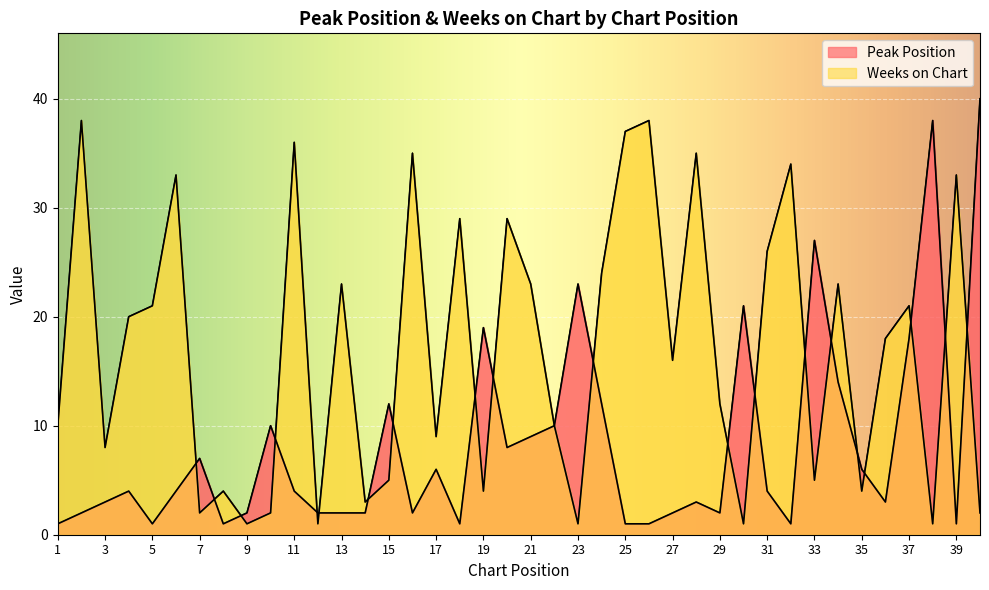

What is the difference between the maximum and second lowest values in the Weeks on Chart series?

37